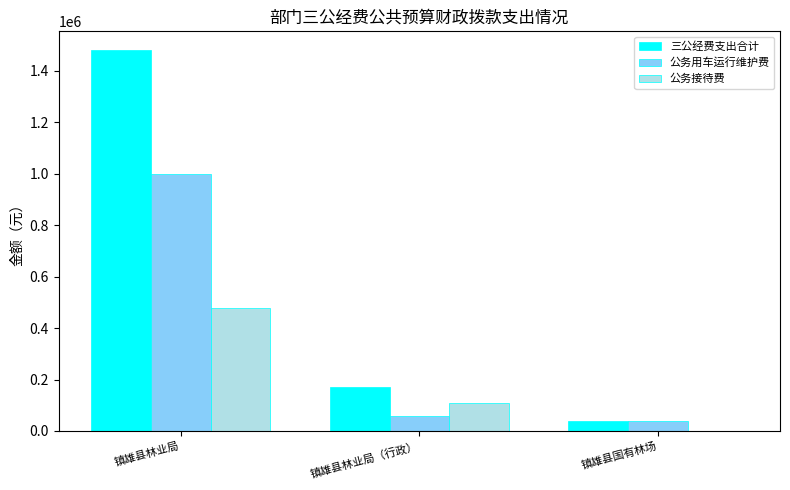

What is the difference between the 公务用车运行维护费 values at 镇雄县国有林场 and 镇雄县林业局（行政）?

20000